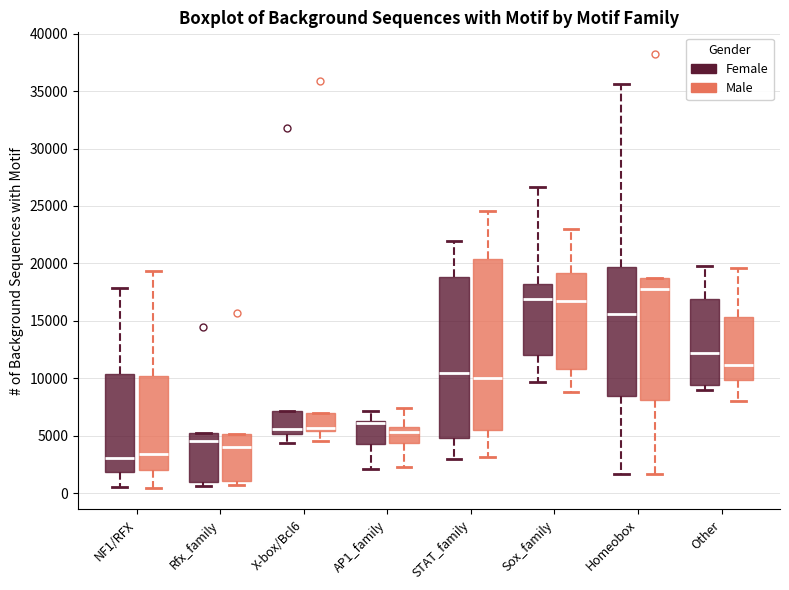

Reading left to right, transcribe this box plot: for each box, give where its median line is, the range the box spans, and where its two whiskers end, as read against the y-axis. The values are not printed on the chart, so give them approximately, as read against the axis.

NF1/RFX (Female): median 3000, box 2000 to 10500, whiskers 500 to 18000
NF1/RFX (Male): median 3500, box 2000 to 10000, whiskers 500 to 19500
Rfx_family (Female): median 4500, box 1000 to 5000, whiskers 500 to 5000
Rfx_family (Male): median 4000, box 1000 to 5000, whiskers 500 to 5000
X-box/Bcl6 (Female): median 5500, box 5000 to 7000, whiskers 4500 to 7000
X-box/Bcl6 (Male): median 5500 (just above the box's lower edge), box 5500 to 7000, whiskers 4500 to 7000
AP1_family (Female): median 6000 (drawn on the box's upper edge), box 4500 to 6500, whiskers 2000 to 7000
AP1_family (Male): median 5500, box 4500 to 6000, whiskers 2500 to 7500
STAT_family (Female): median 10500, box 5000 to 19000, whiskers 3000 to 22000
STAT_family (Male): median 10000, box 5500 to 20500, whiskers 3000 to 24500
Sox_family (Female): median 17000, box 12000 to 18000, whiskers 9500 to 26500
Sox_family (Male): median 16500, box 11000 to 19000, whiskers 9000 to 23000
Homeobox (Female): median 15500, box 8500 to 19500, whiskers 1500 to 35500
Homeobox (Male): median 18000, box 8000 to 18500, whiskers 1500 to 18500
Other (Female): median 12000, box 9500 to 17000, whiskers 9000 to 20000
Other (Male): median 11000, box 10000 to 15500, whiskers 8000 to 19500